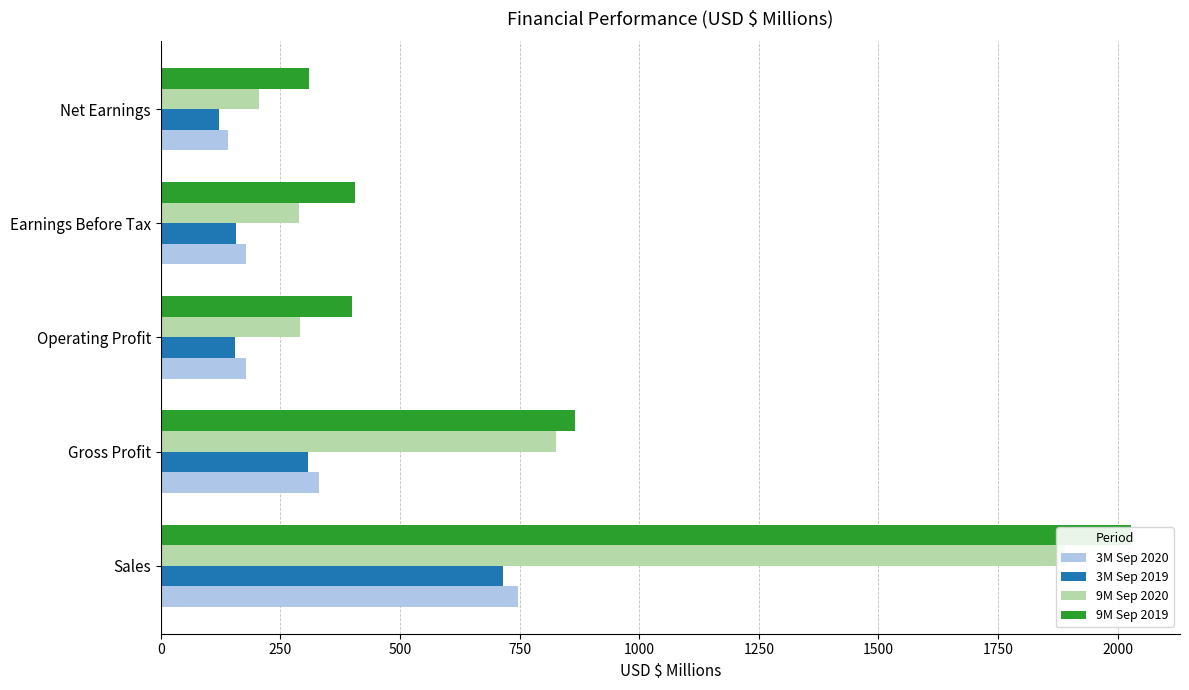

Is the value of 3M Sep 2020 at Operating Profit greater than the value of 9M Sep 2020 at Sales?

No